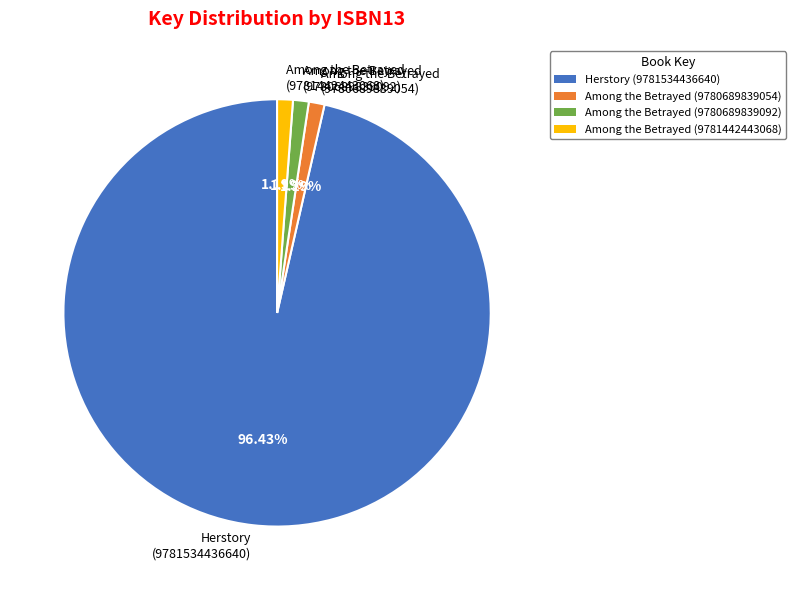

What is the majority slice?

Herstory (9781534436640)